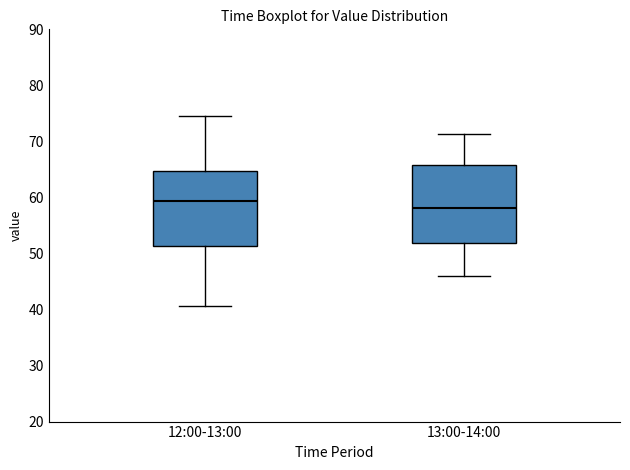

Reading left to right, read every box against the y-axis: the position of its median line, the range the box covers, and the ends of its whiskers. The values are not printed on the chart, so give them approximately, as read against the axis.

12:00-13:00: median 59, box 51 to 65, whiskers 41 to 75
13:00-14:00: median 58, box 52 to 66, whiskers 46 to 71